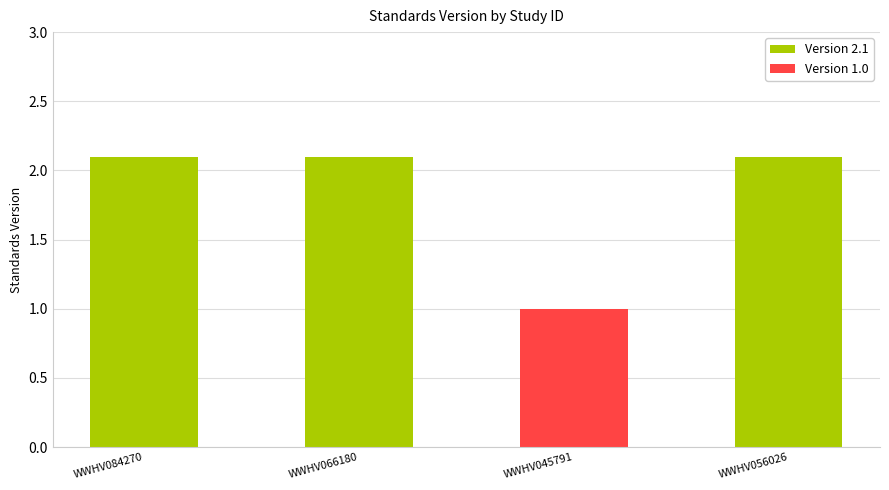

Is it true that the value at WWHV056026 is 2.1?

True